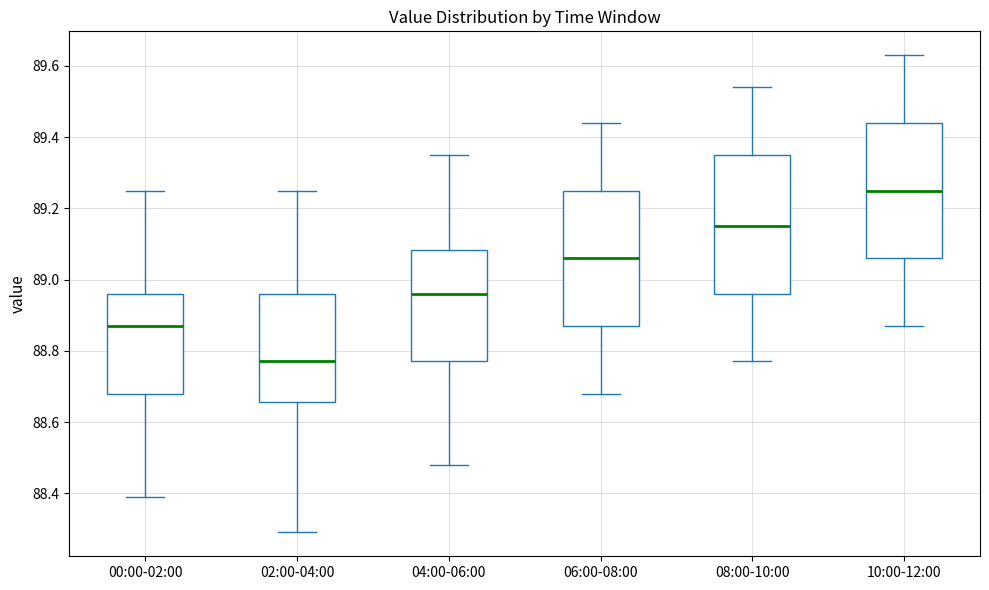

Reading left to right, read every box against the y-axis: the position of its median line, the range the box covers, and the ends of its whiskers. The values are not printed on the chart, so give them approximately, as read against the axis.

00:00-02:00: median 88.88, box 88.68 to 88.96, whiskers 88.40 to 89.26
02:00-04:00: median 88.78, box 88.66 to 88.96, whiskers 88.30 to 89.26
04:00-06:00: median 88.96, box 88.78 to 89.08, whiskers 88.48 to 89.36
06:00-08:00: median 89.06, box 88.88 to 89.26, whiskers 88.68 to 89.44
08:00-10:00: median 89.16, box 88.96 to 89.36, whiskers 88.78 to 89.54
10:00-12:00: median 89.26, box 89.06 to 89.44, whiskers 88.88 to 89.64